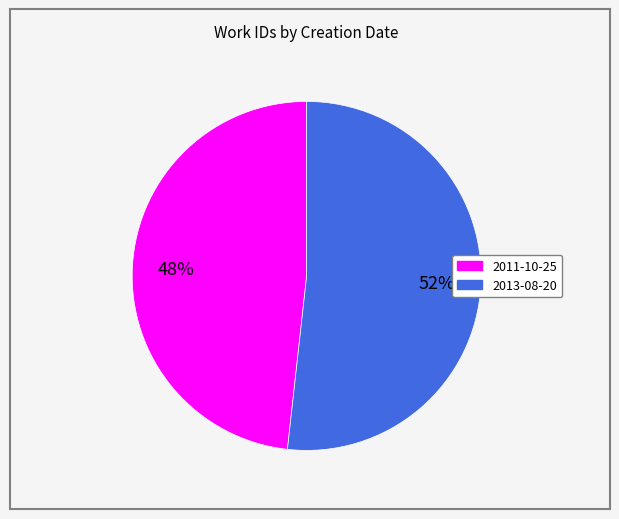

Which slice is the smallest?

2011-10-25